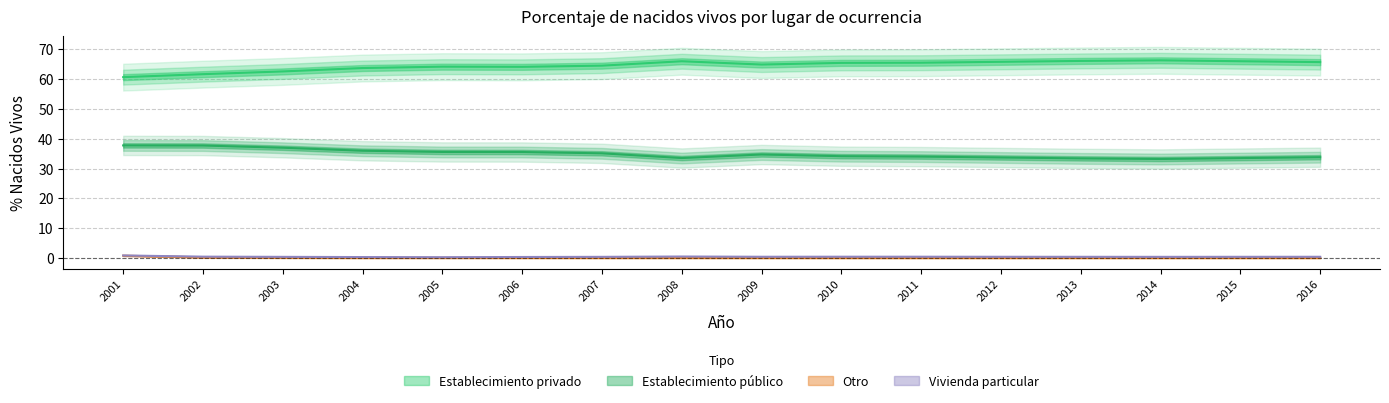

True or false: Vivienda particular has more than 1 interior local peaks.

True